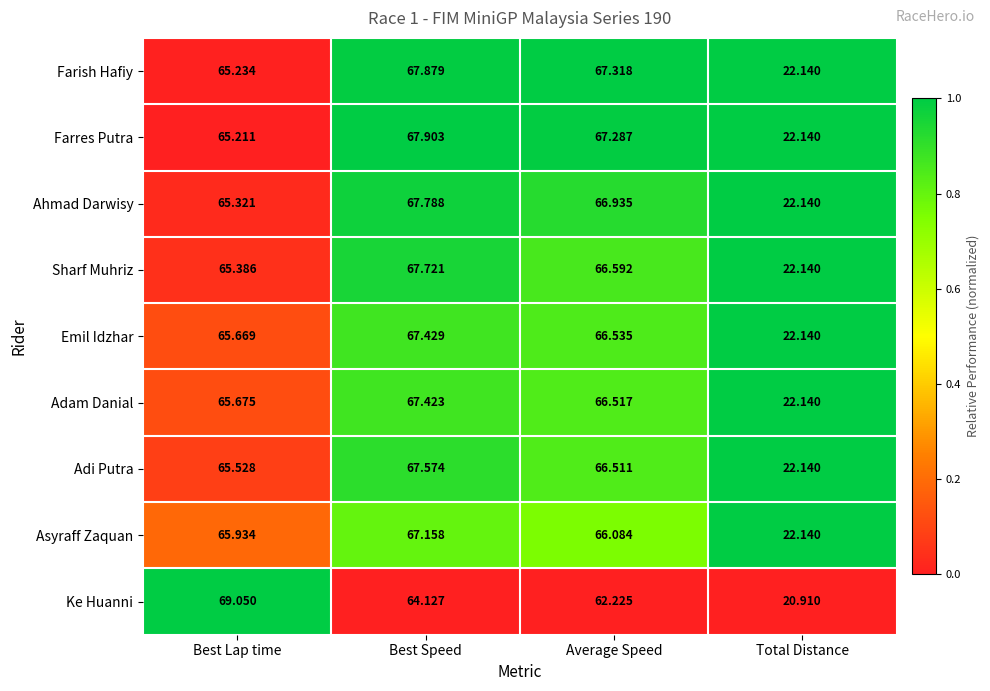

Rank the series at Best Lap time from lowest to highest value.

Farres Putra, Farish Hafiy, Ahmad Darwisy, Sharf Muhriz, Adi Putra, Emil Idzhar, Adam Danial, Asyraff Zaquan, Ke Huanni